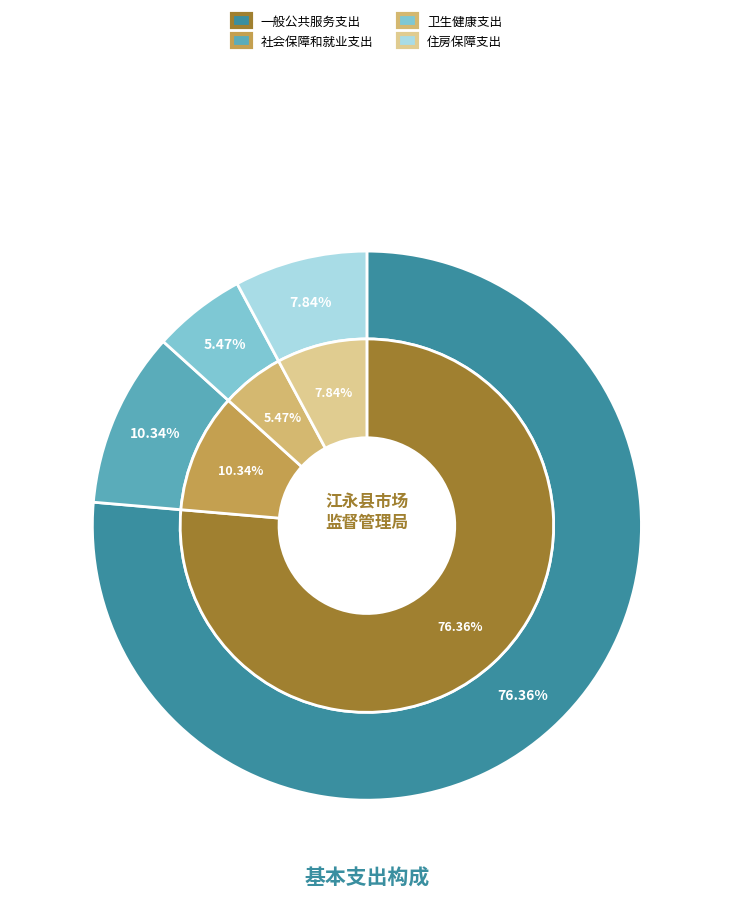

To the nearest percent, what is the combined percentage of 社会保障和就业支出 and 卫生健康支出?

16%